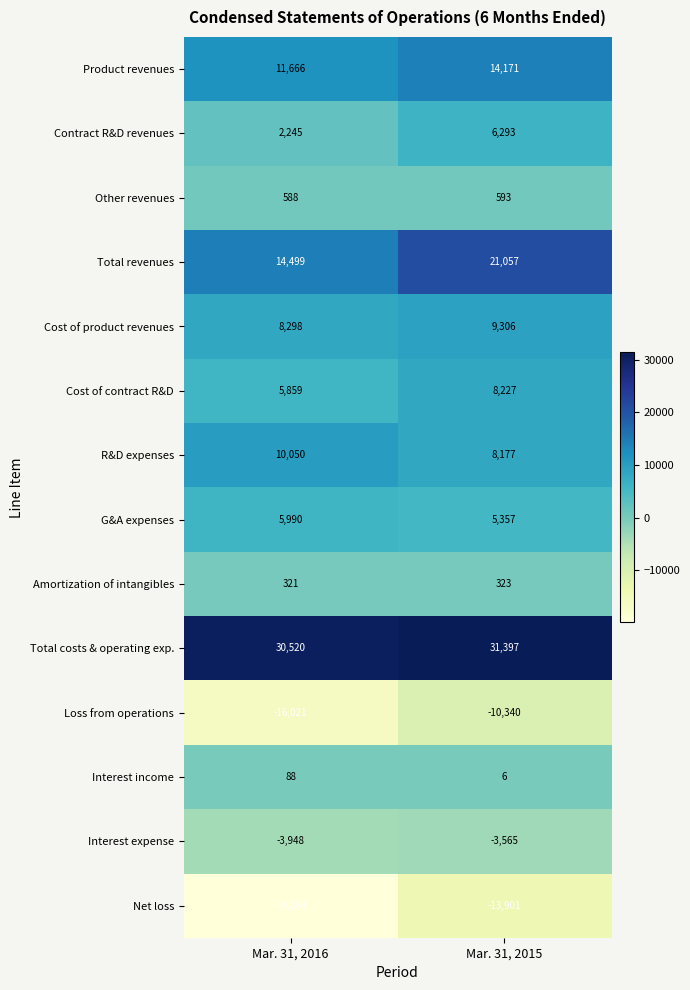

Rank the series by their maximum value, from lowest to highest.

Net loss, Loss from operations, Interest expense, Interest income, Amortization of intangibles, Other revenues, G&A expenses, Contract R&D revenues, Cost of contract R&D, Cost of product revenues, R&D expenses, Product revenues, Total revenues, Total costs & operating exp.